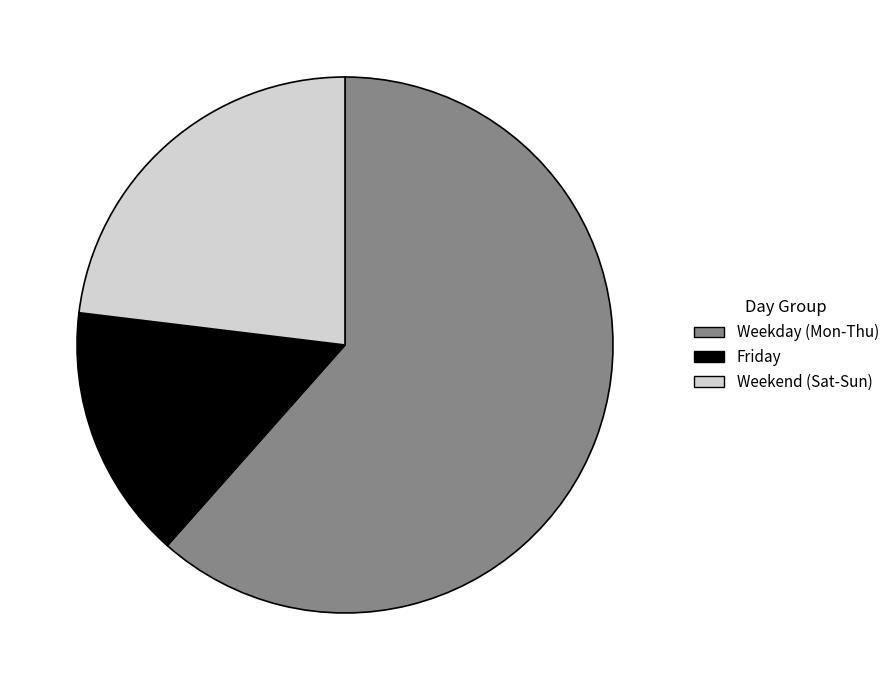

What is the smallest slice in the pie chart?

Friday